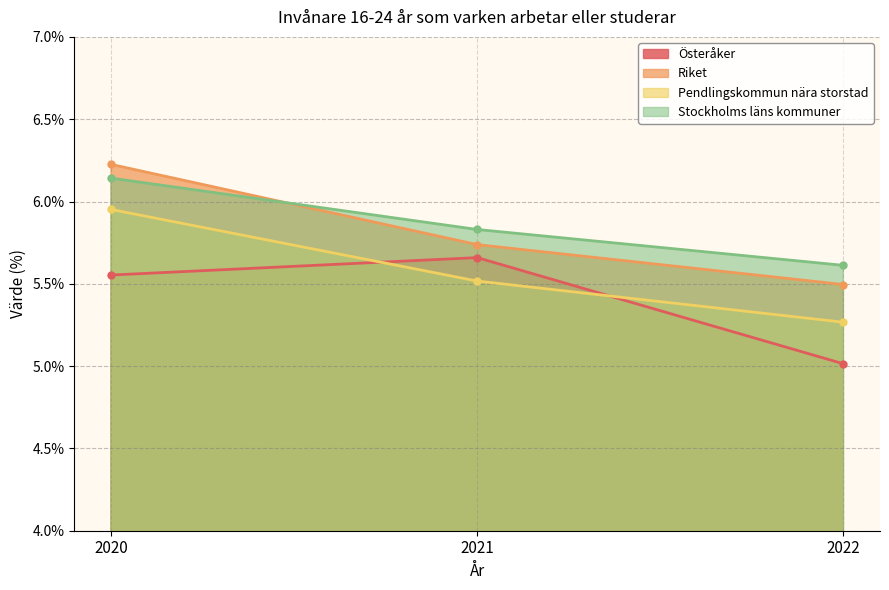

The value of Stockholms läns kommuner at 2020 is 6.1. True or false?

True